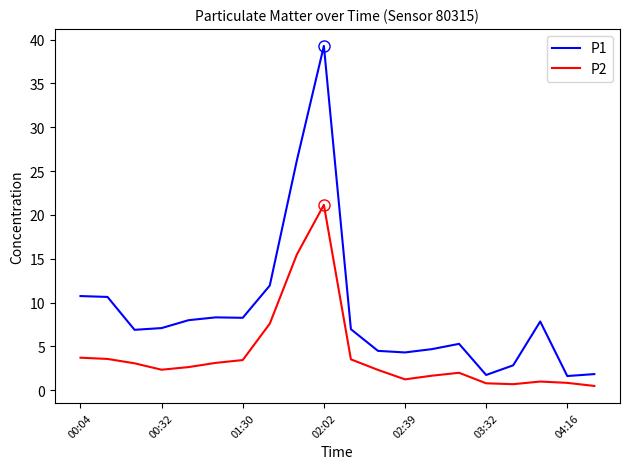

List the series in order of their overall mean, highest first.

P1, P2